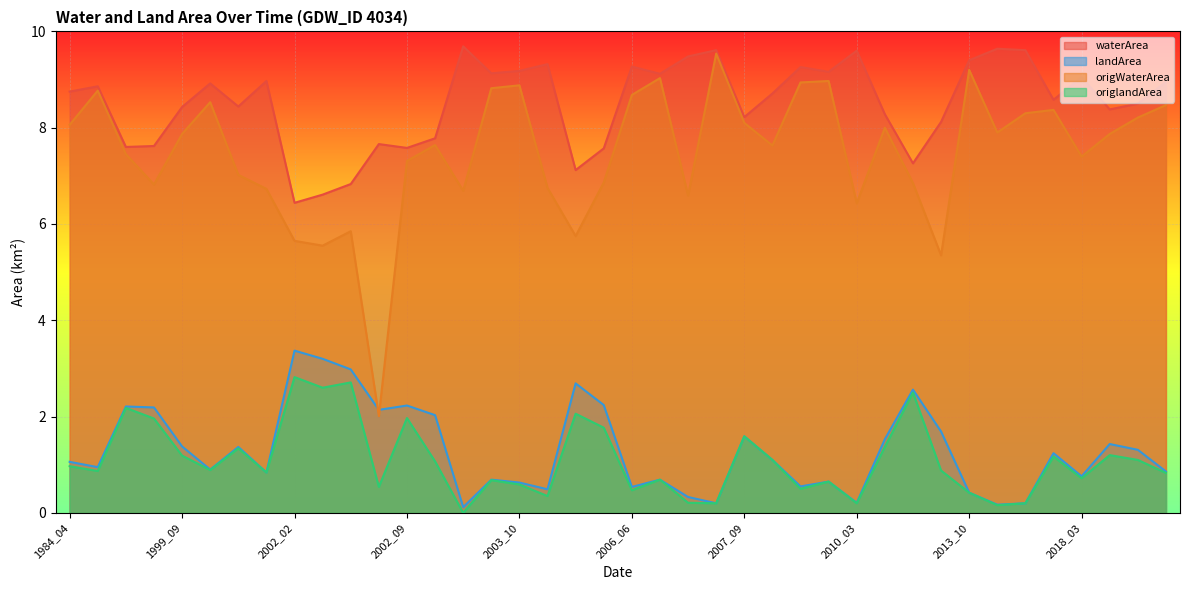

Is the value of waterArea at 2004_03 greater than the value of origWaterArea at 2002_10?

Yes